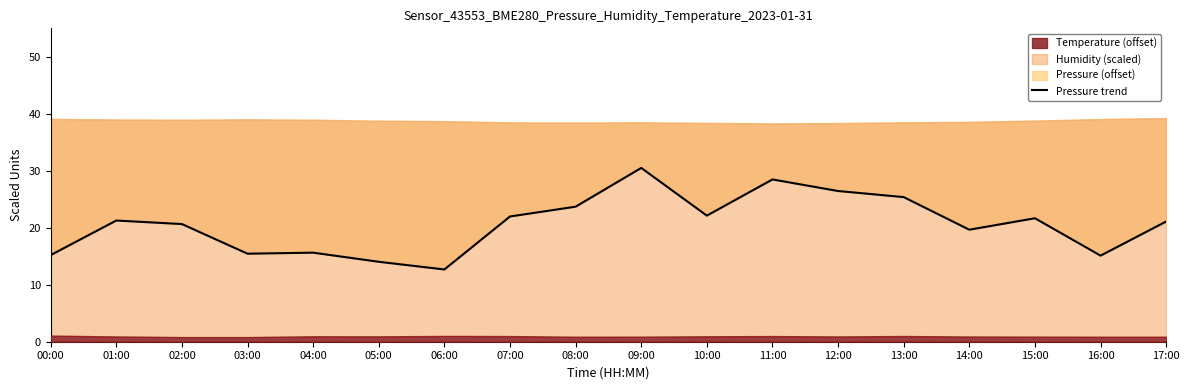

The chart shows a value of 15.6 at 04:00. True or false?

True